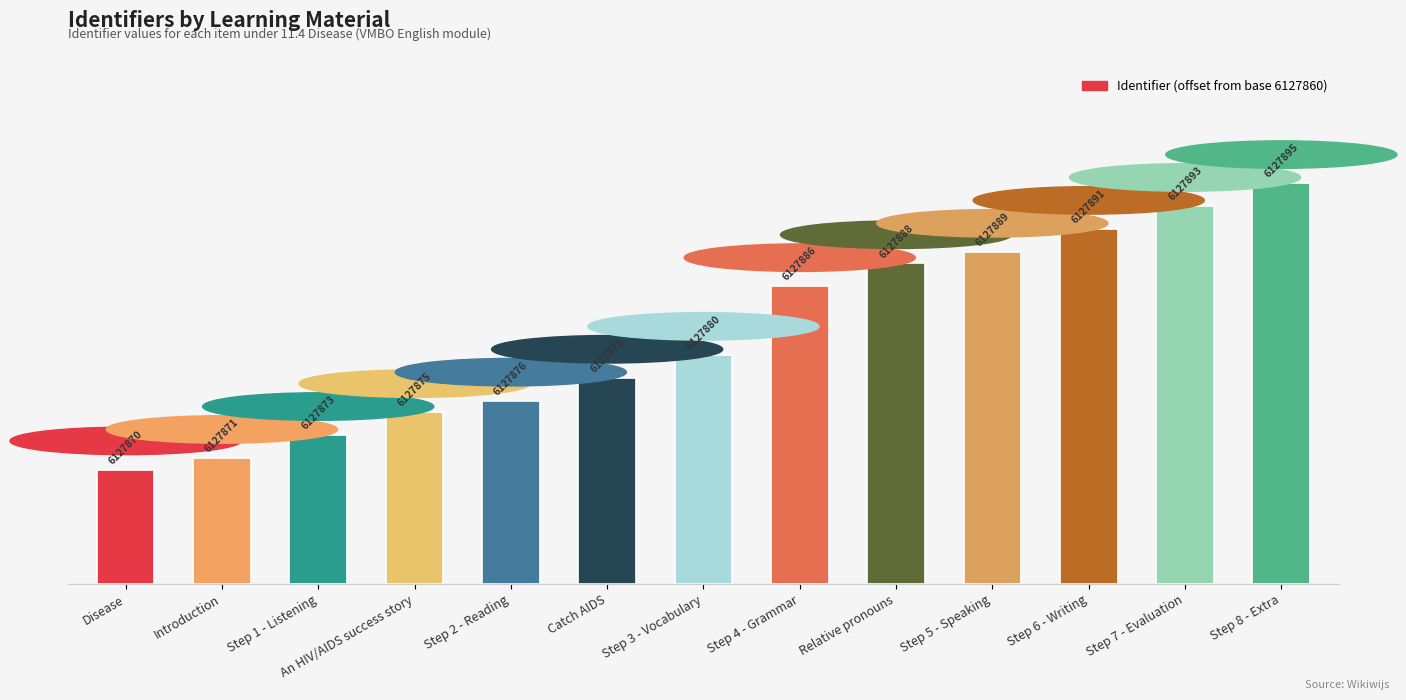

What is the label of the 4th bar from the left?

An HIV/AIDS success story